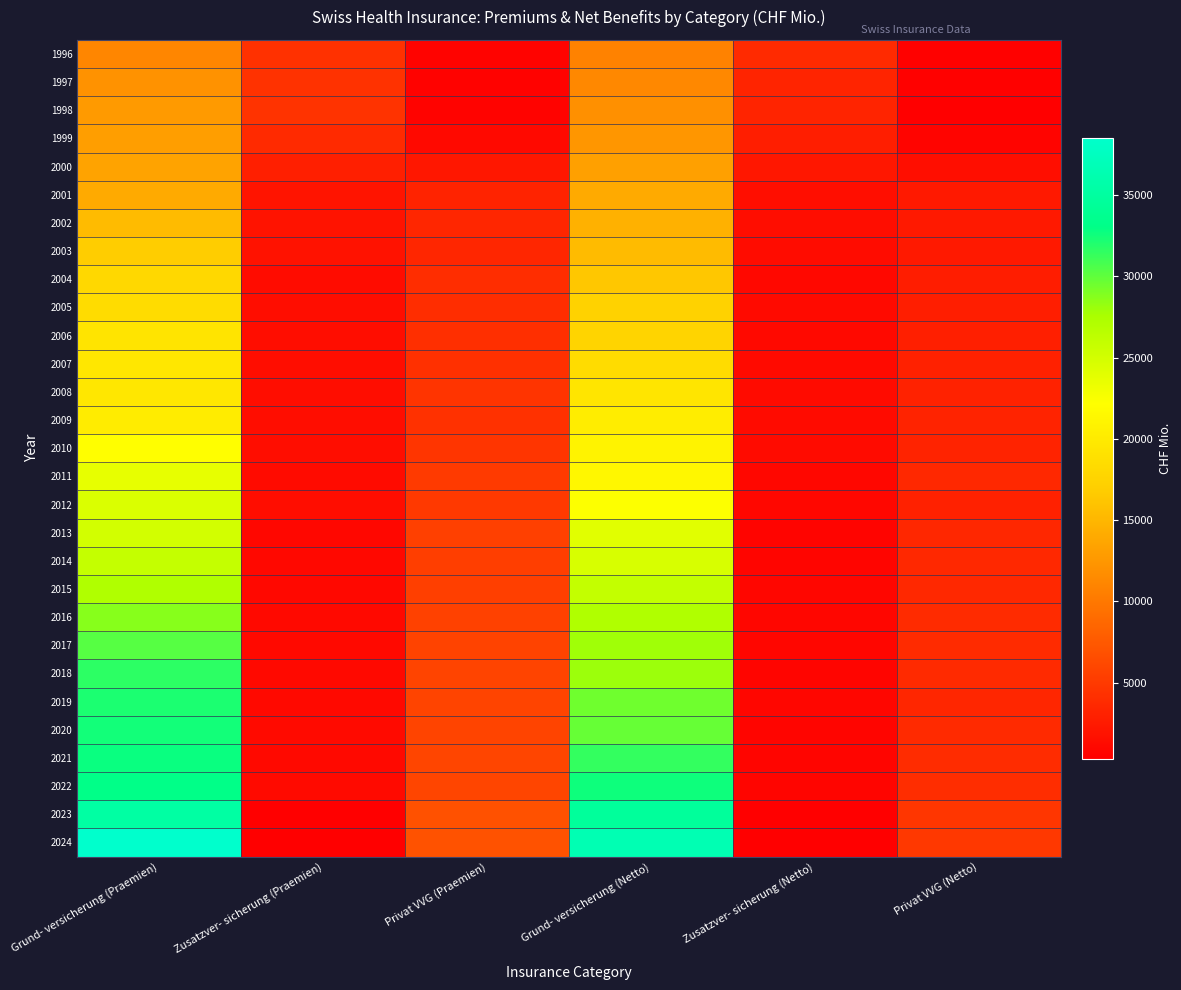

Which has a higher value, Grund- versicherung (Praemien) or Zusatzver- sicherung (Praemien)?

Grund- versicherung (Praemien)